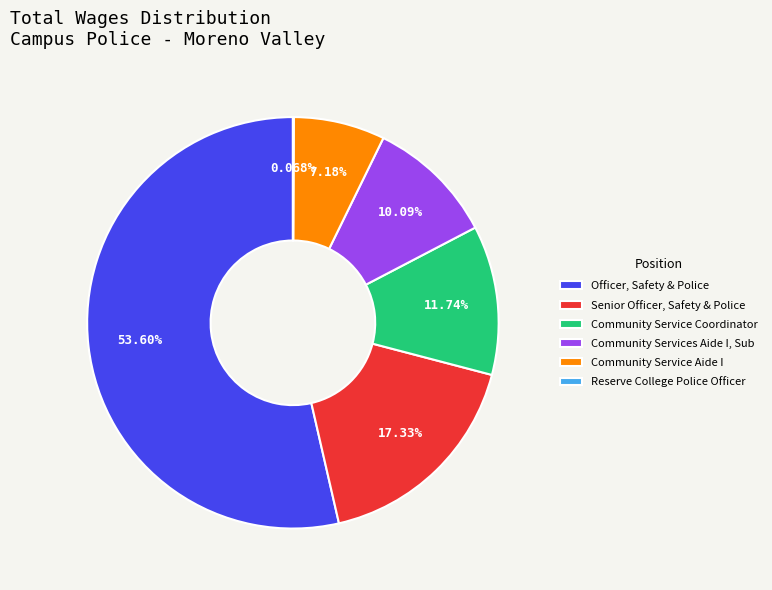

Is there a majority slice in this chart?

Yes